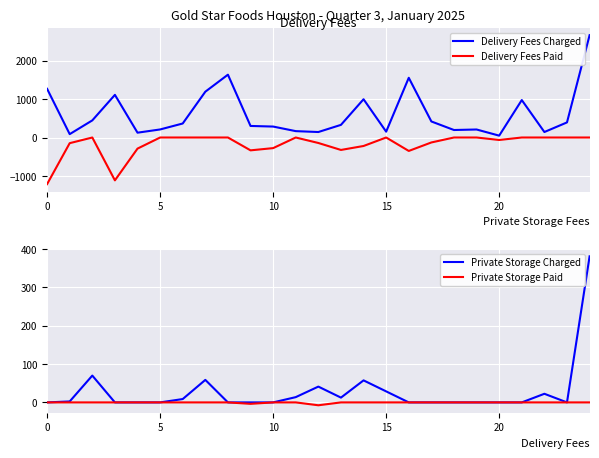

True or false: Private Storage Charged has a value of 0.0 at 5.

True